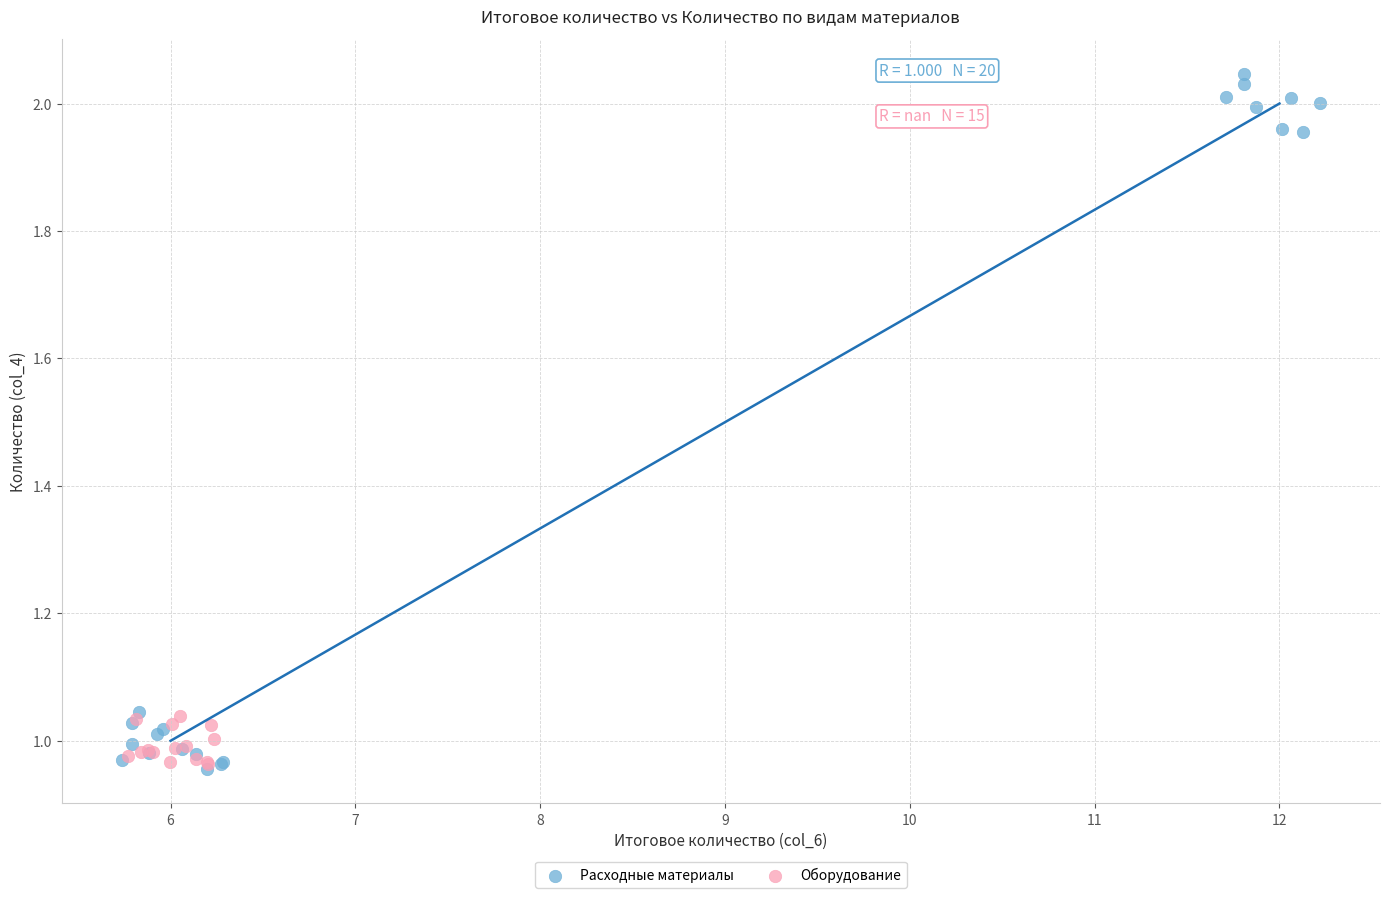

Which series has the largest Y range (max minus min)?

Расходные материалы